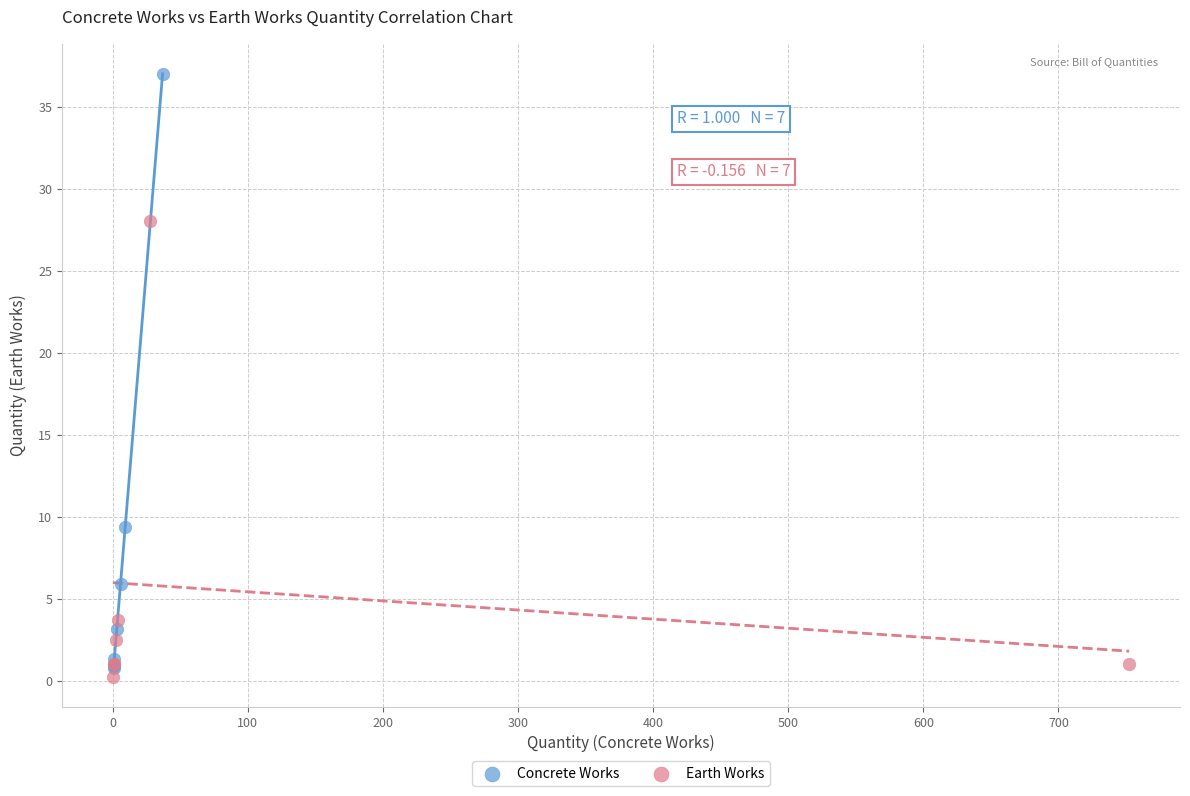

Which series reaches the maximum Y coordinate?

Concrete Works